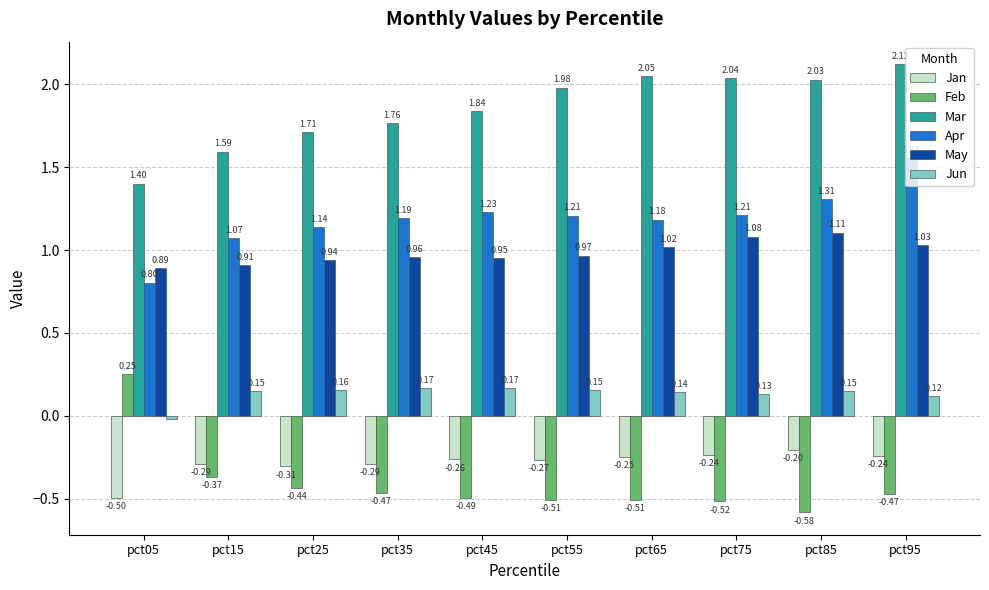

How many groups of bars are there?

10